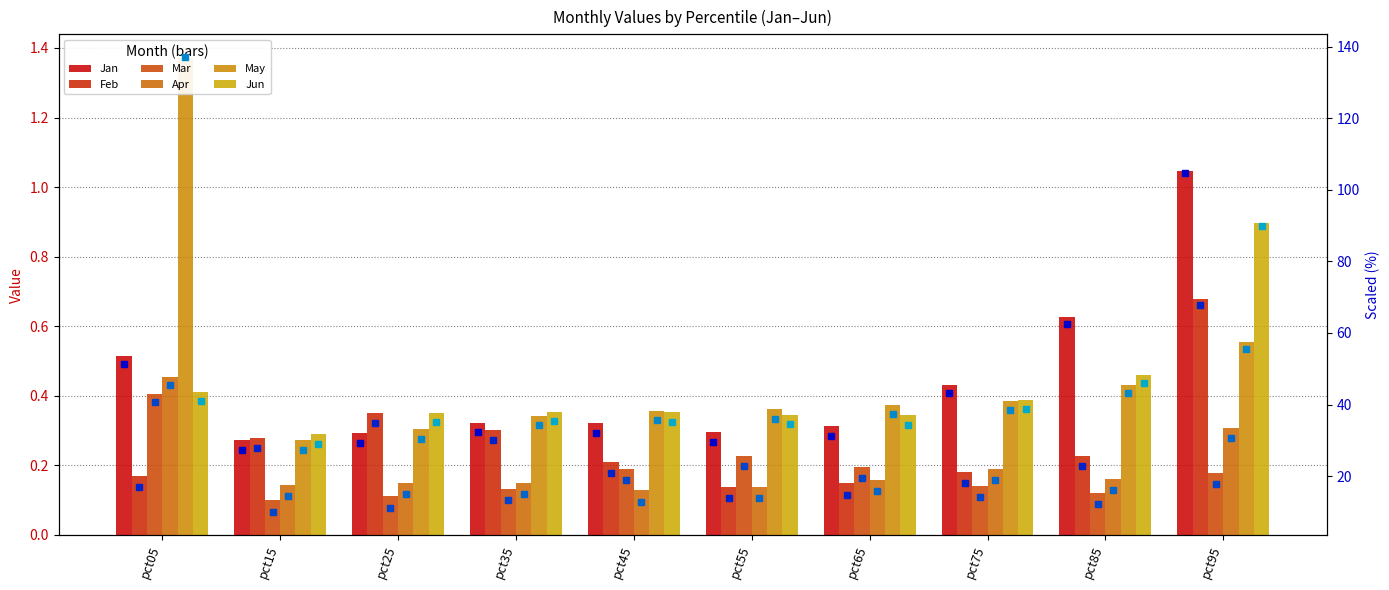

What is the difference between the highest and lowest values at pct95?

0.9